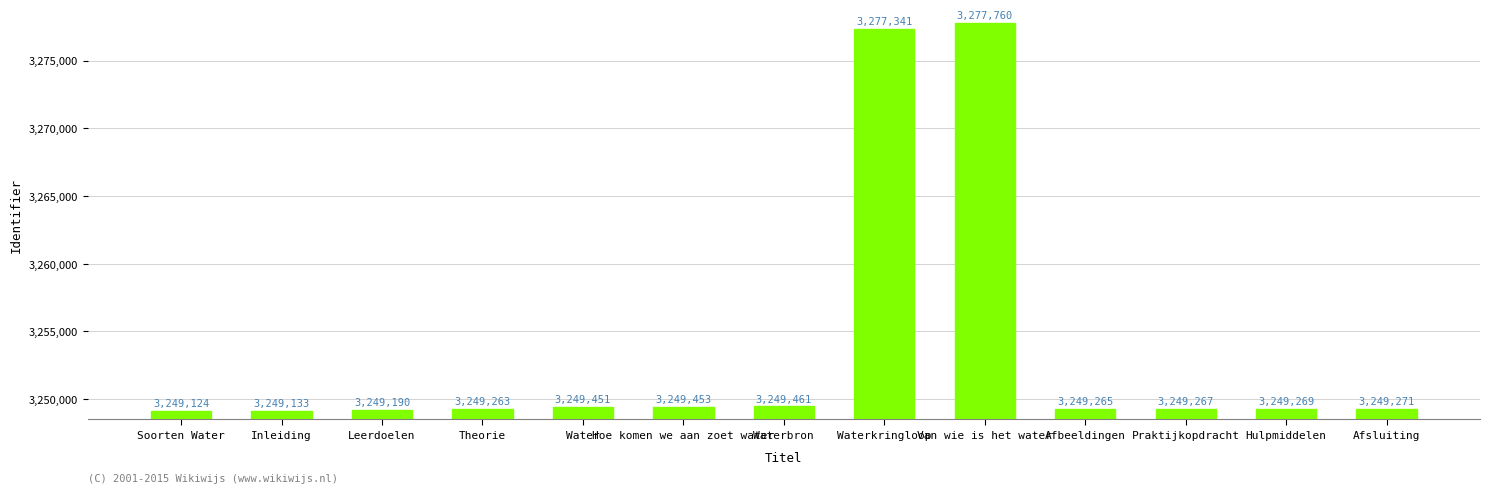

What value does the data have at Van wie is het water?

3277760